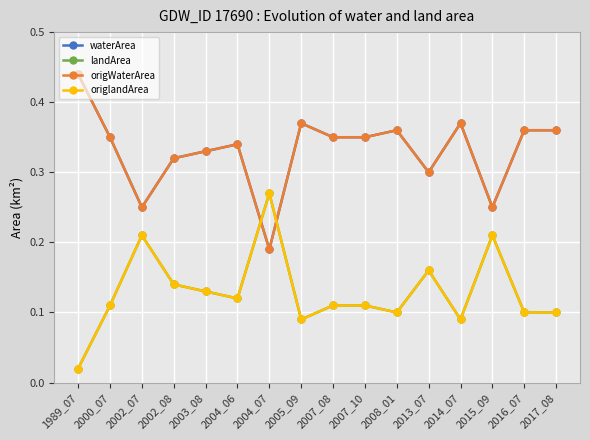

What is the difference between the highest and lowest values at 2017_08?

0.3